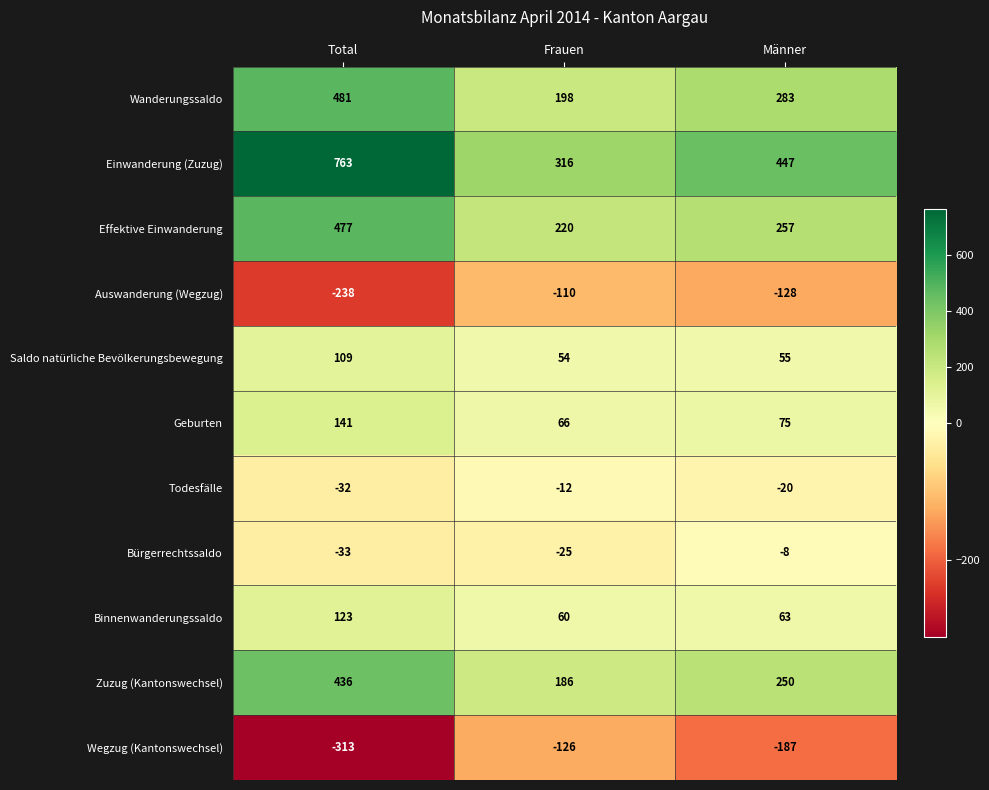

At how many categories does at least one series exceed 474?

1